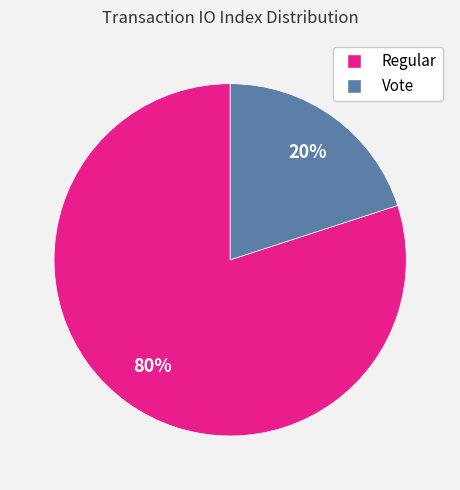

To the nearest percent, what portion does Regular represent?

80%